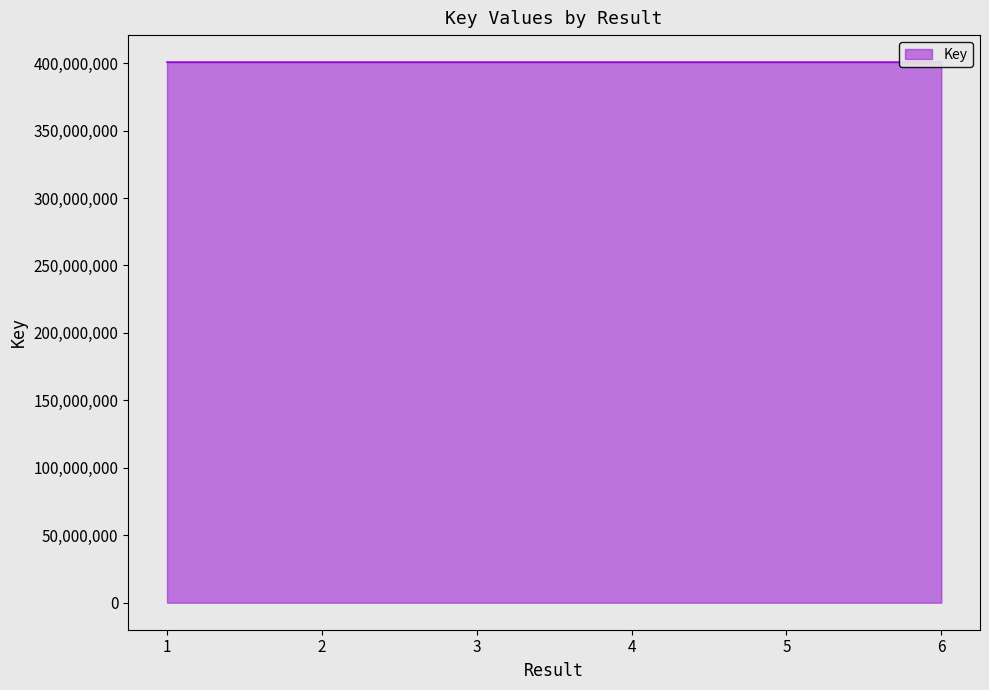

True or false: the data has more than 0 interior local peaks.

True